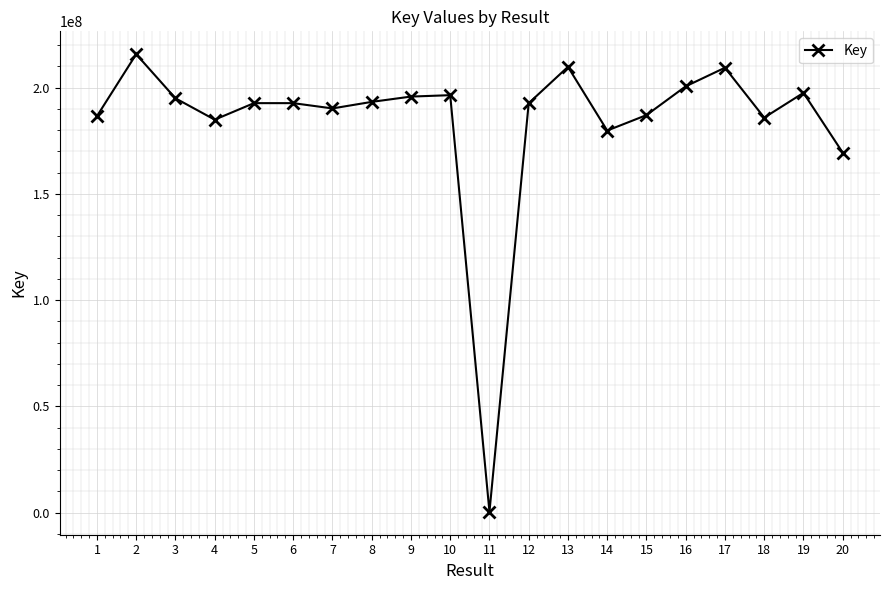

What is the greatest value displayed?

215769144